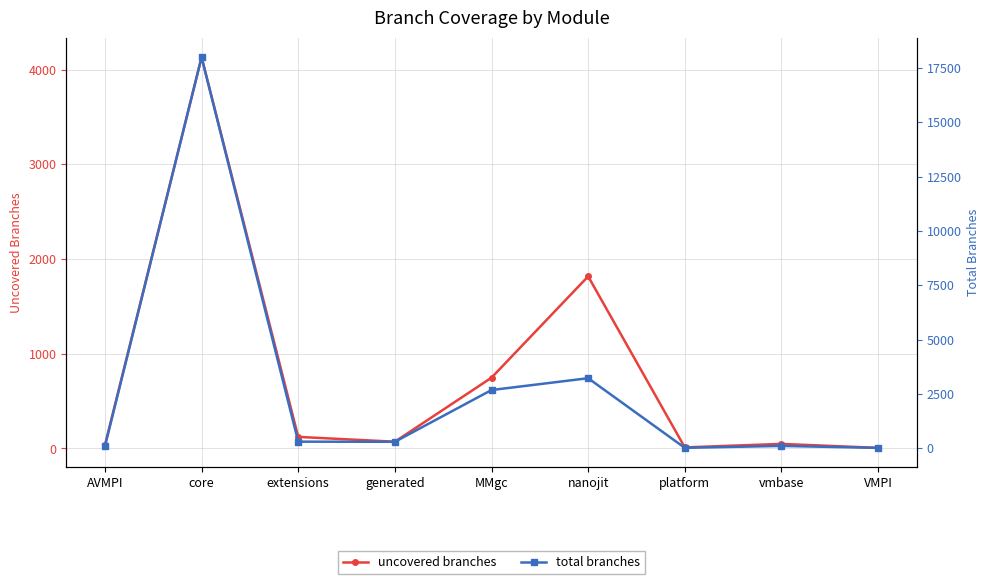

Between AVMPI and VMPI, which series saw the biggest shift?

total branches